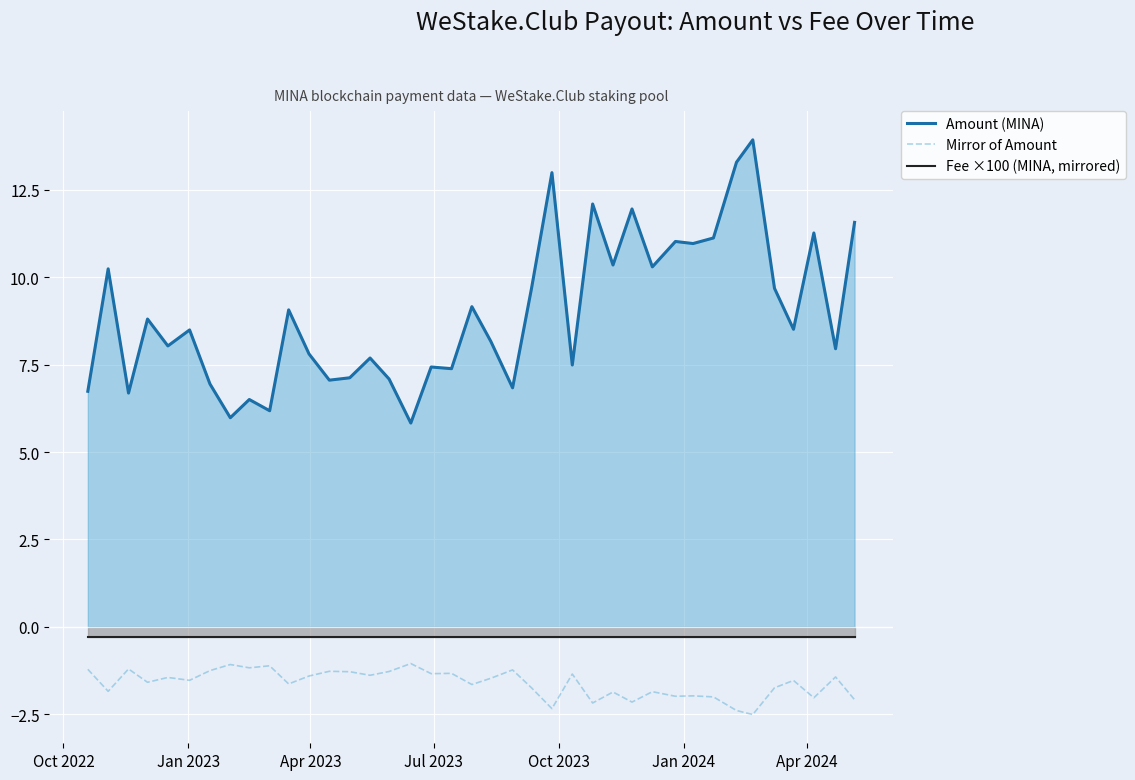

True or false: Amount (MINA) and Mirror of Amount cross at least once.

False